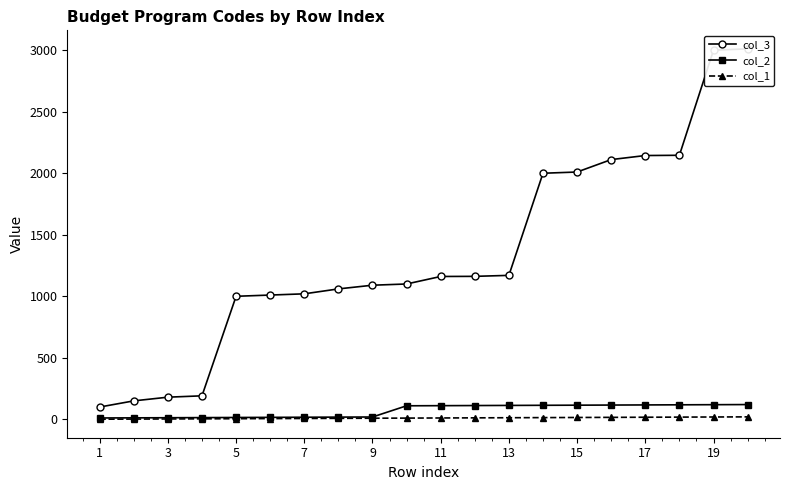

The value of col_1 at 15 is 3. True or false?

False